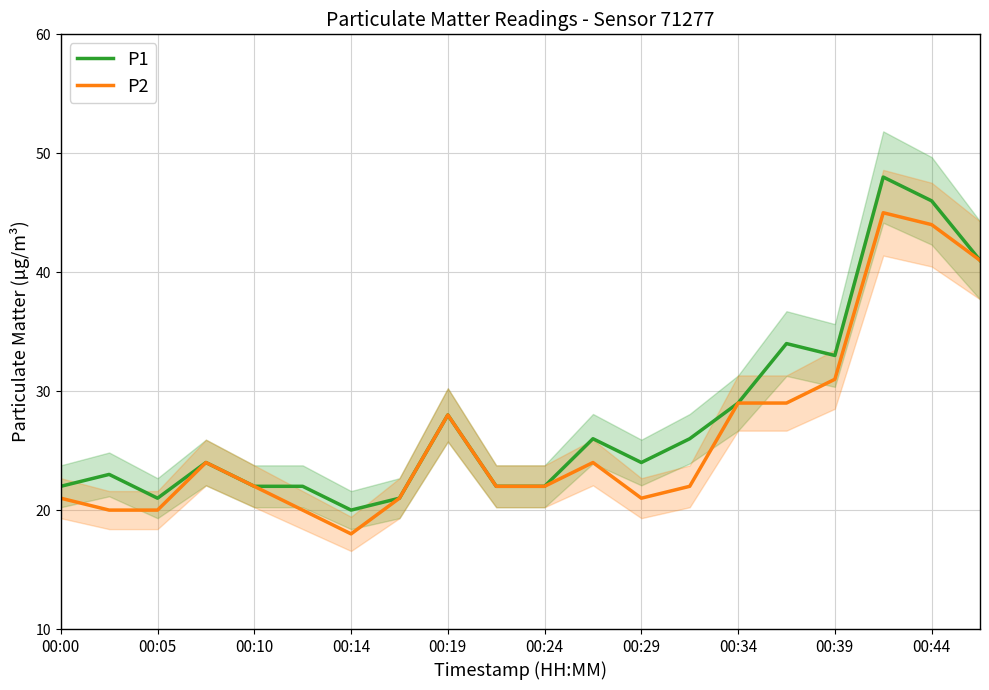

What is the sum of the P2 values at 00:14 and 00:24?

40